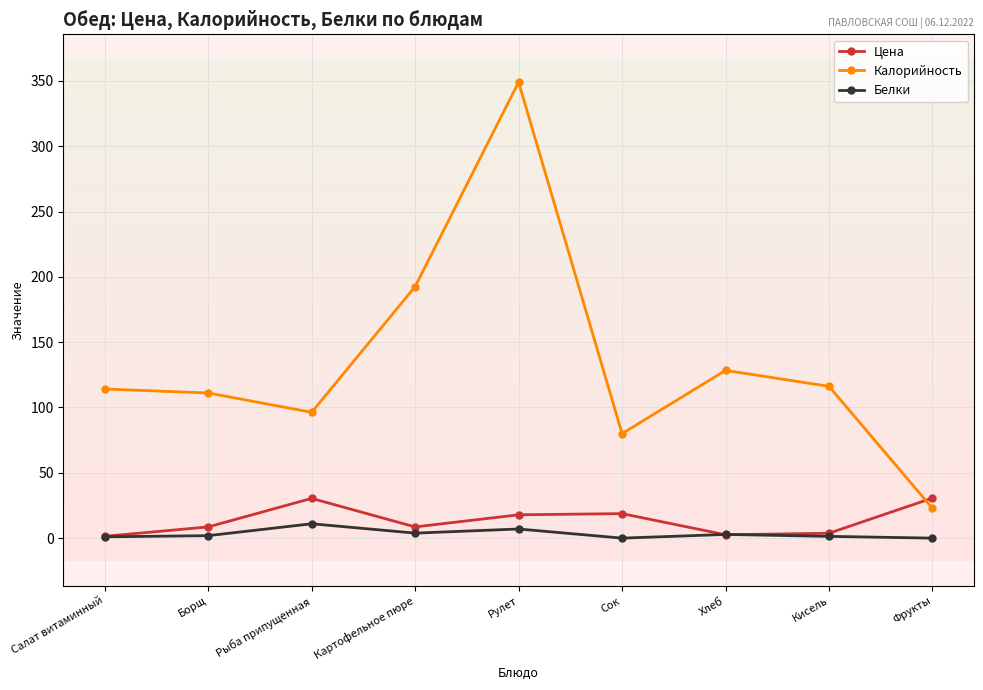

How many lines are shown in the chart?

3